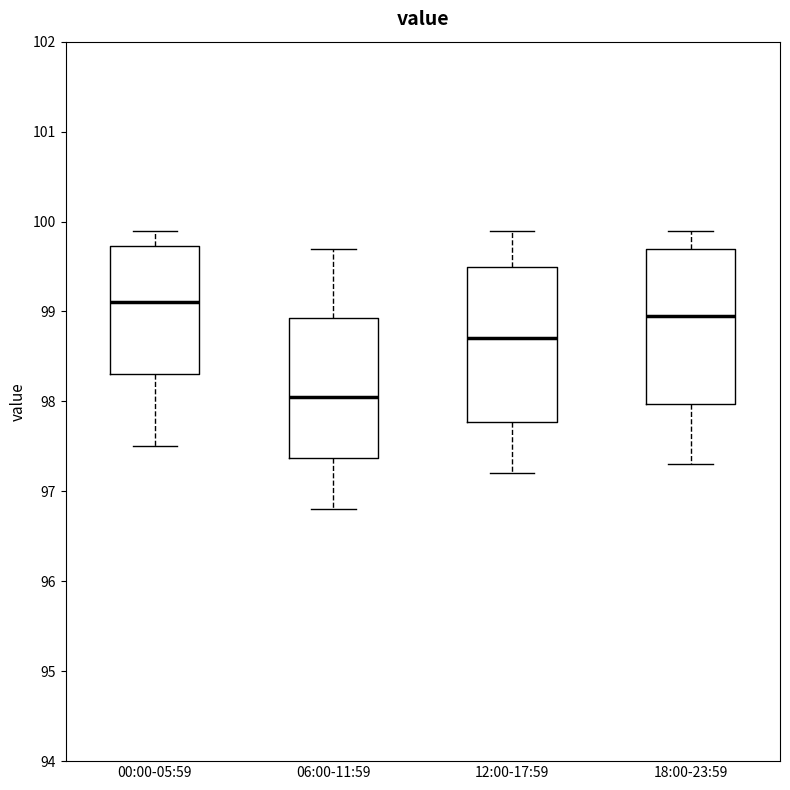

Reading left to right, transcribe this box plot: for each box, give where its median line is, the range the box spans, and where its two whiskers end, as read against the y-axis. The values are not printed on the chart, so give them approximately, as read against the axis.

00:00-05:59: median 99.1, box 98.3 to 99.7, whiskers 97.5 to 99.9
06:00-11:59: median 98.1, box 97.4 to 98.9, whiskers 96.8 to 99.7
12:00-17:59: median 98.7, box 97.8 to 99.5, whiskers 97.2 to 99.9
18:00-23:59: median 99.0, box 98.0 to 99.7, whiskers 97.3 to 99.9